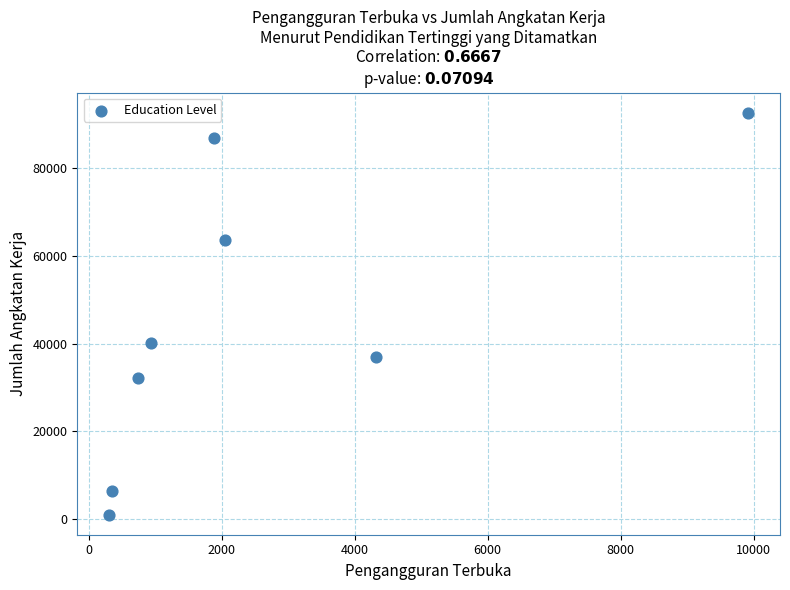

What is the range of X values (max minus min)?

9610